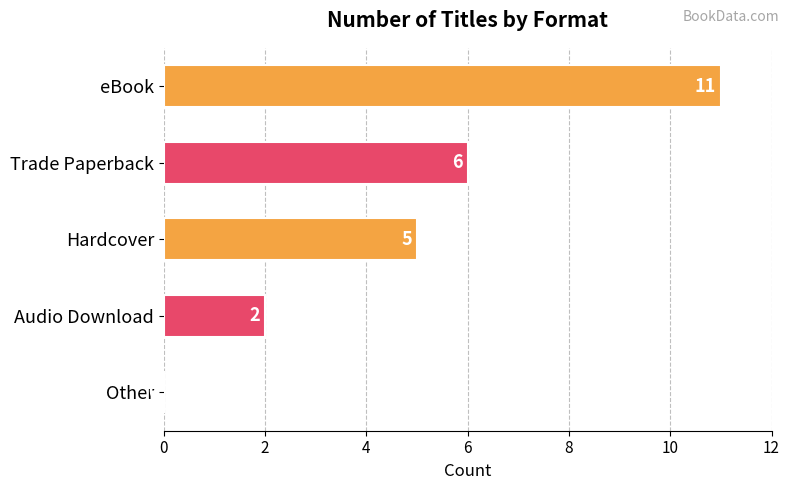

True or false: the data shows 2 at Audio Download.

True